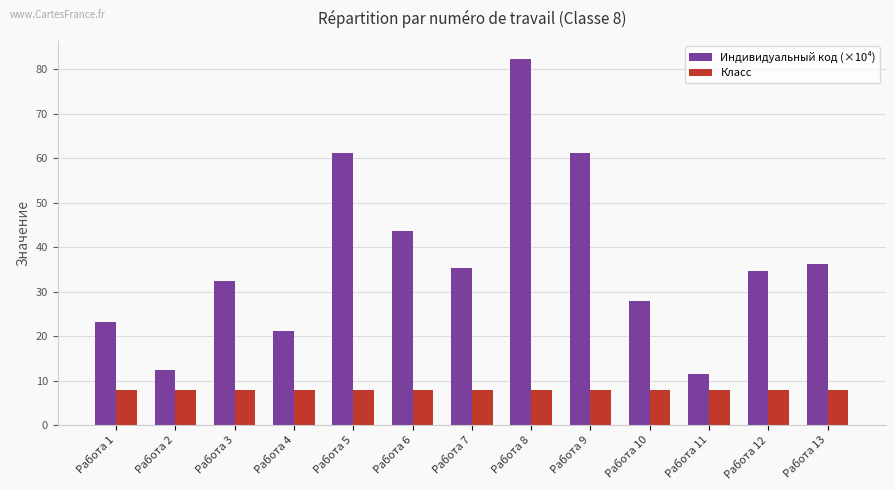

What is the lowest value of the Класс series?

8.0